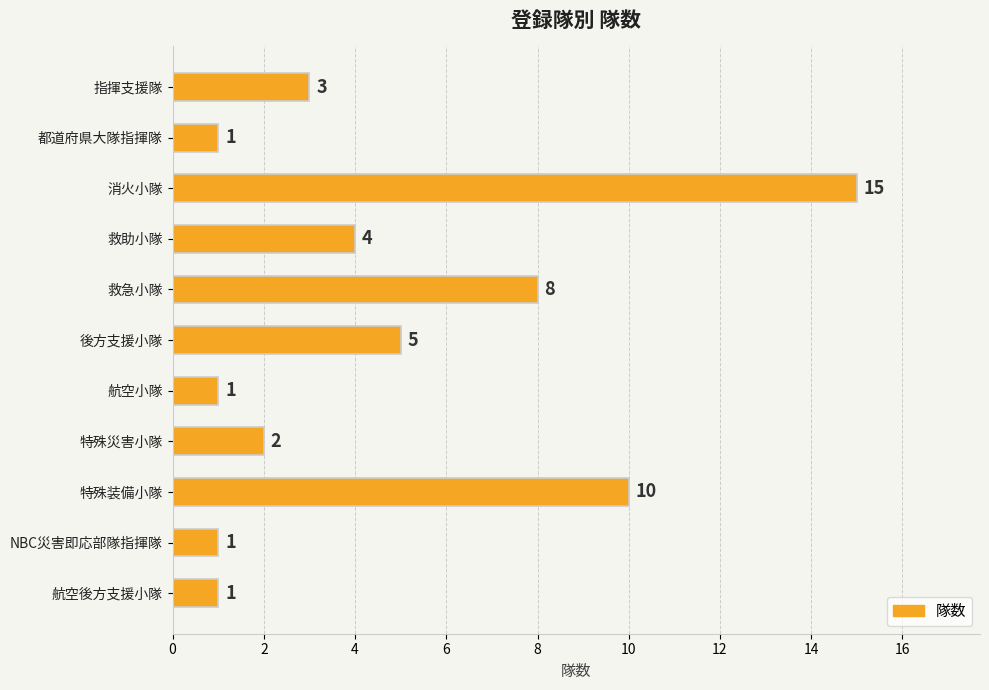

How many values are below 3?

5